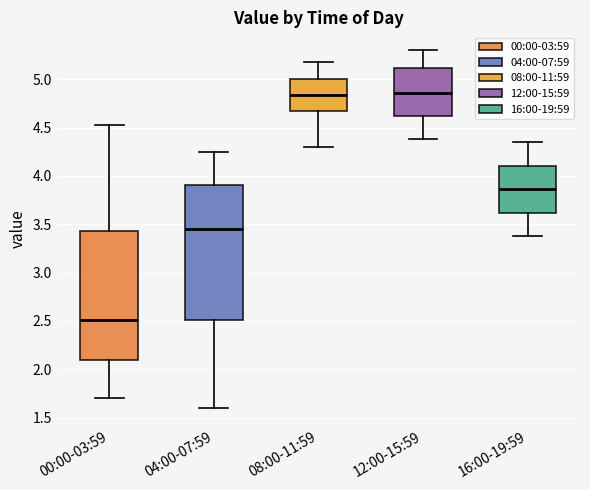

Which box is the tallest, from its lower edge to its upper edge?

04:00-07:59